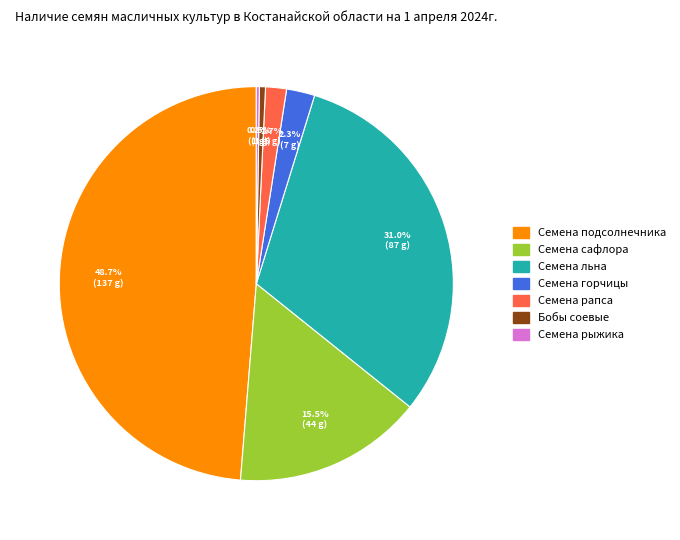

Is there any slice that represents more than half of the pie?

No